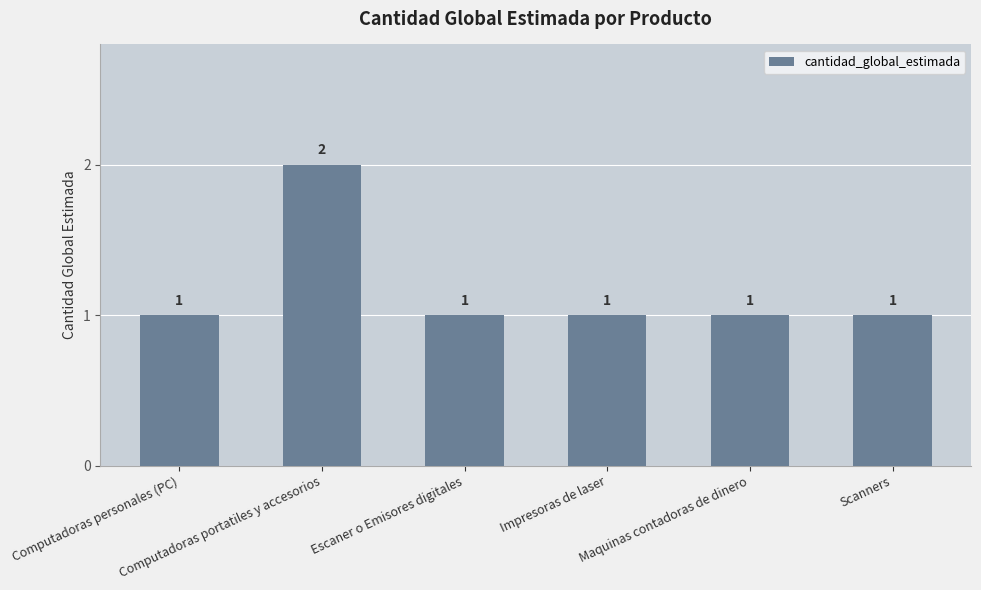

What is the average value?

1